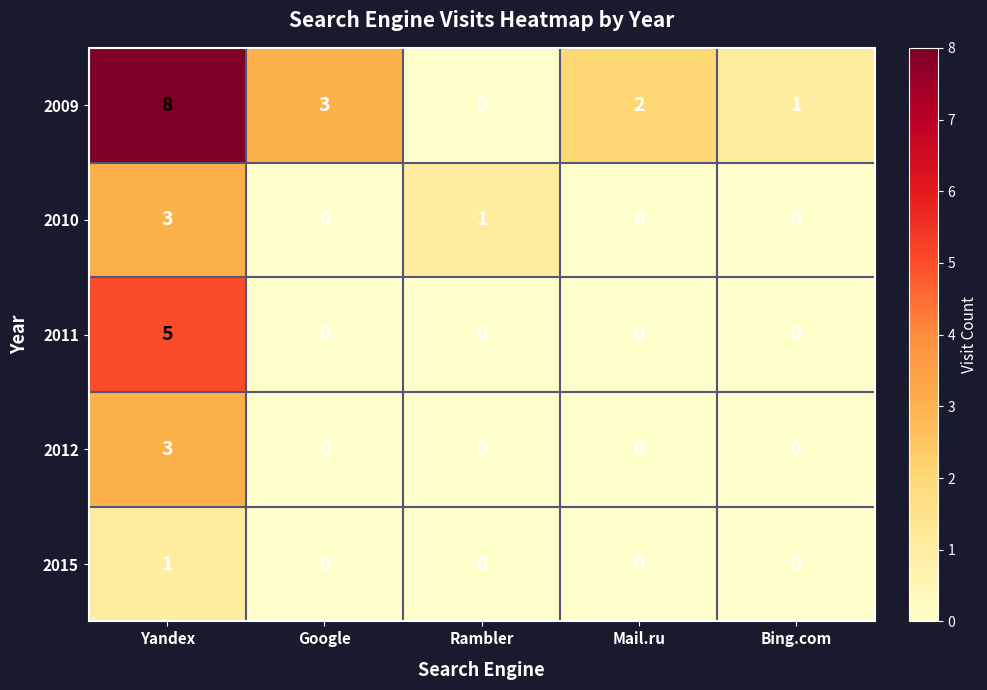

How many distinct data groups are displayed?

5